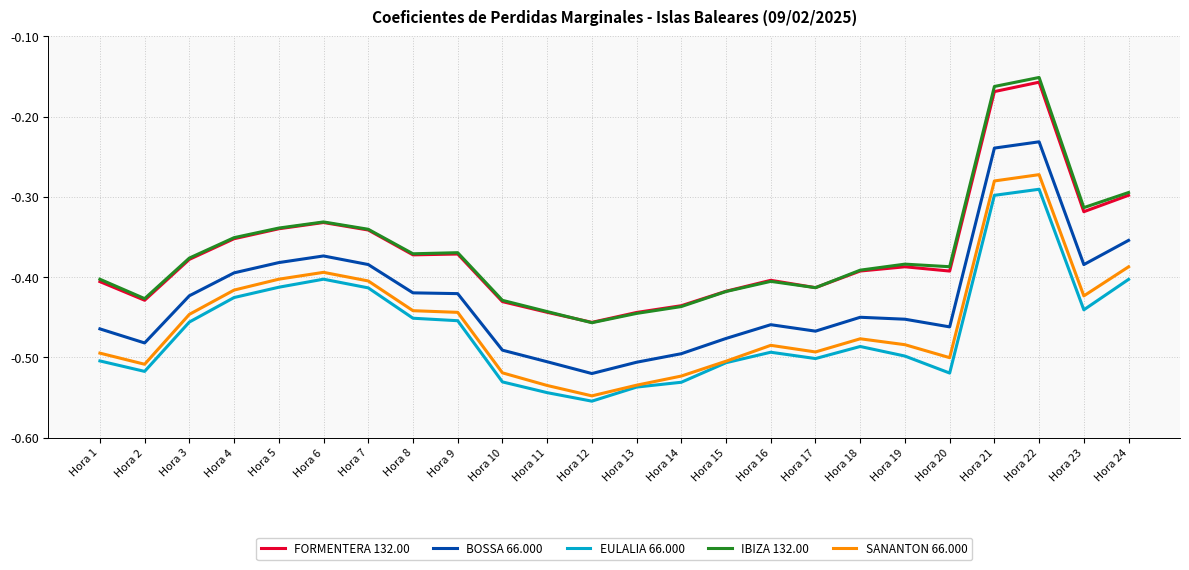

At which label does IBIZA 132.00 reach its minimum?

Hora 12